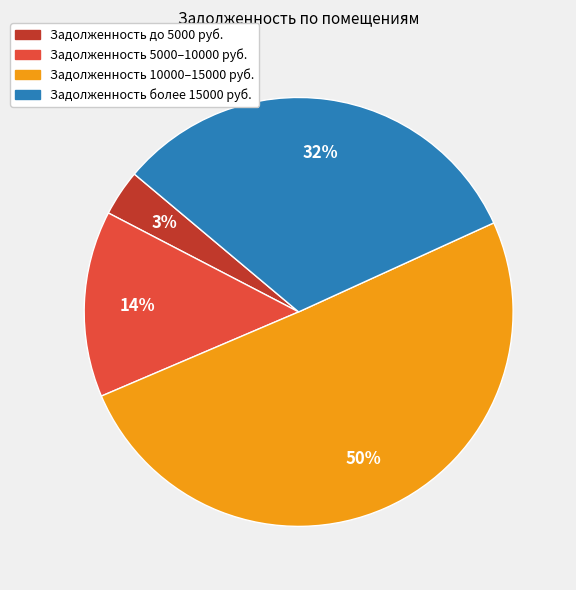

Is there a majority slice in this chart?

Yes